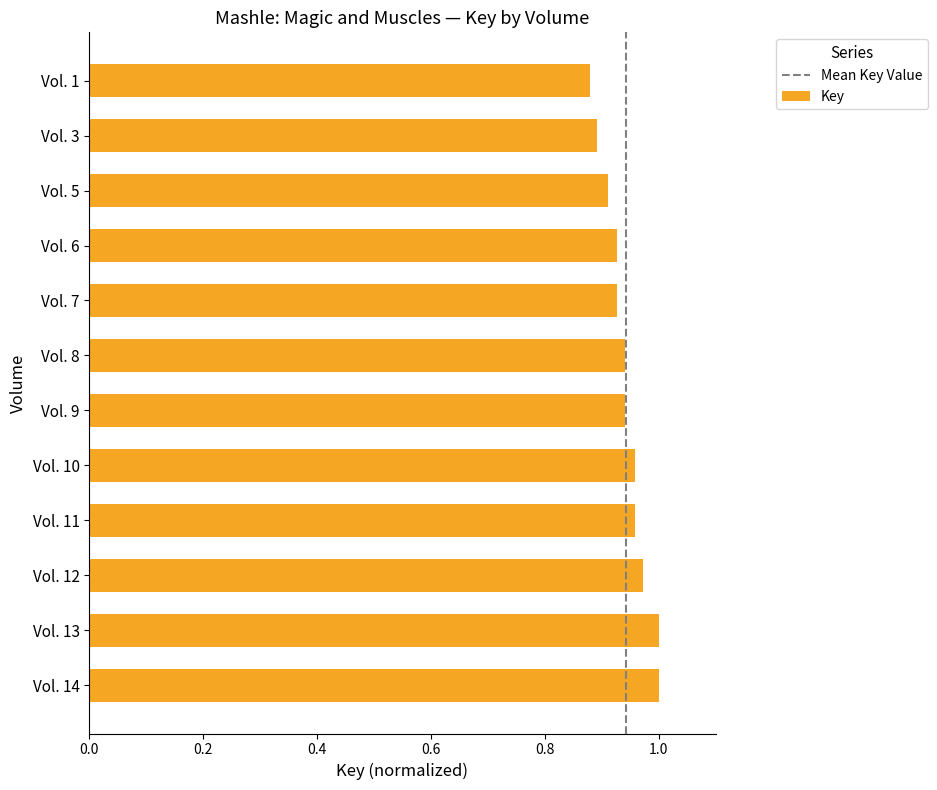

The value at Vol. 9 is 0.9. True or false?

True